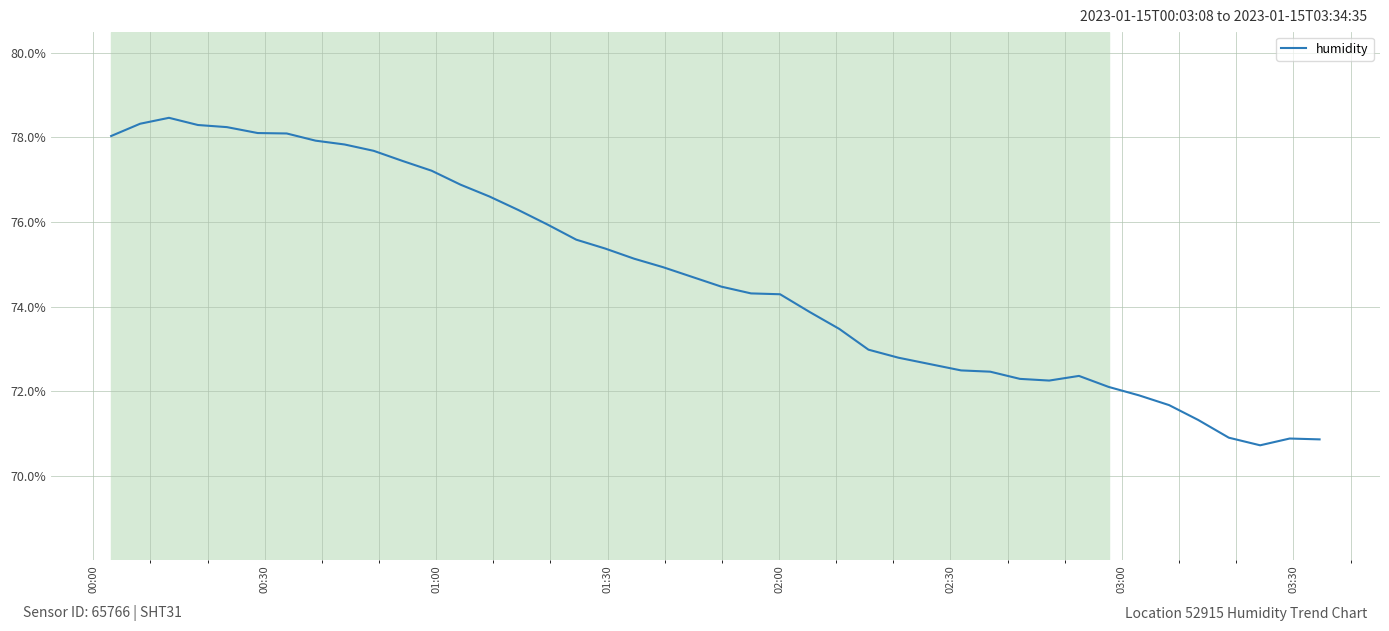

What is the smallest value displayed?

70.7